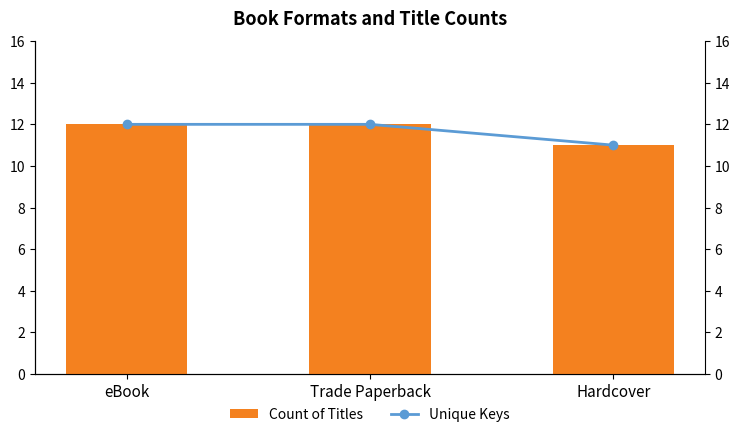

Reading right to left, transcribe all the data shown in this chart.

Count of Titles: Hardcover=11	Trade Paperback=12	eBook=12
Unique Keys: Hardcover=11	Trade Paperback=12	eBook=12